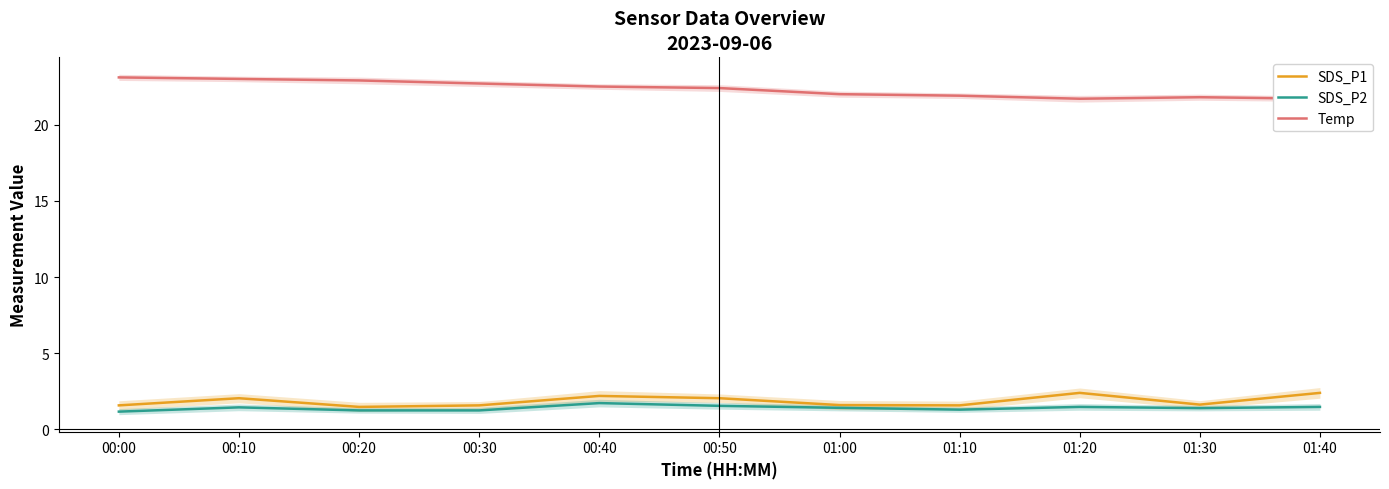

Which has a higher value, 00:00 or 01:00?

01:00